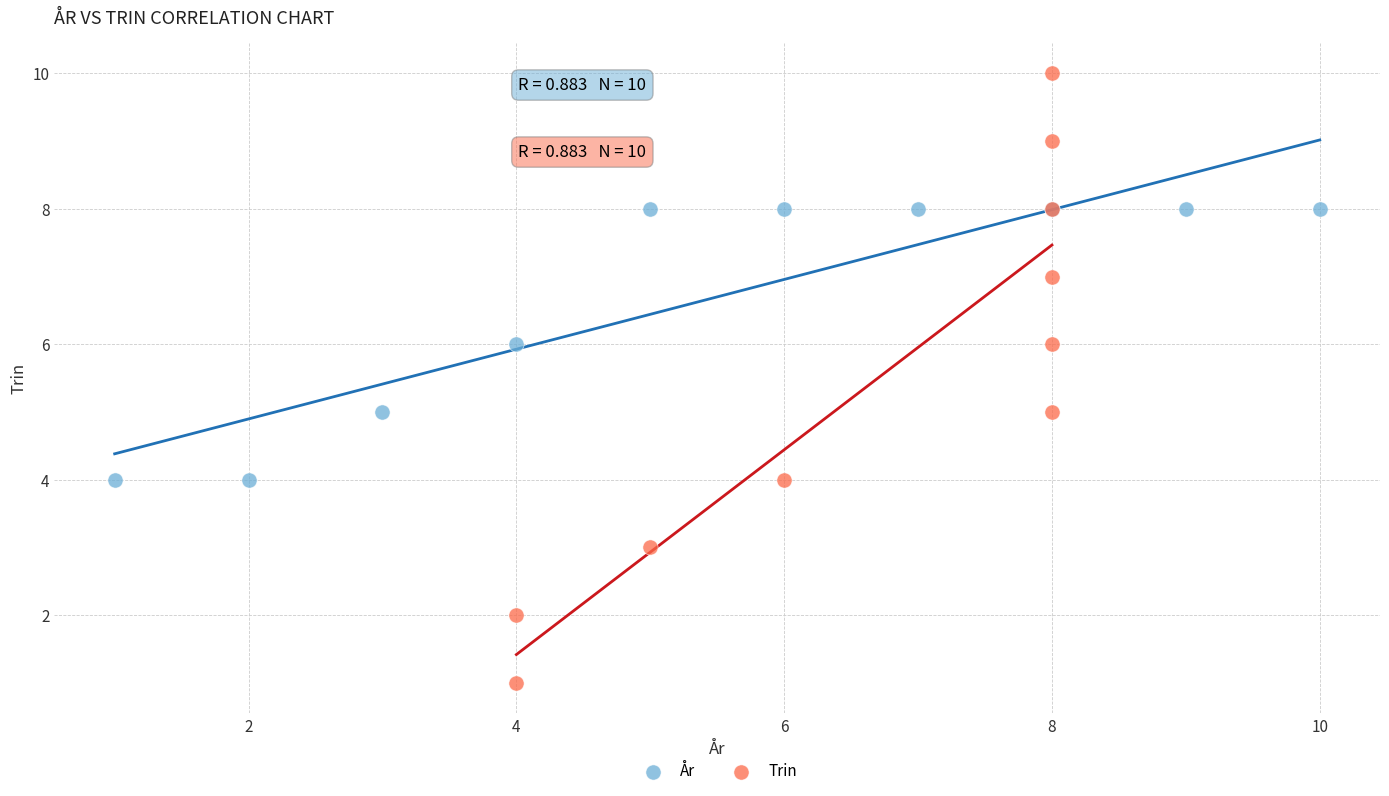

Which series has the widest spread of Y values?

Trin